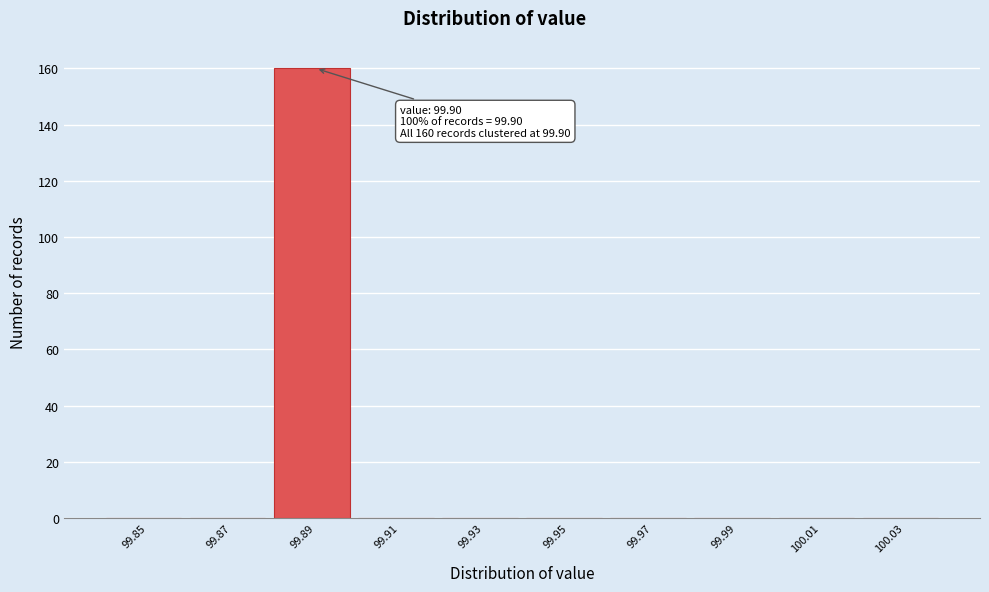

Reading left to right, extract all data points from this chart.

99.85=0	99.87=0	99.89=160	99.91=0	99.93=0	99.95=0	99.97=0	99.99=0	100.01=0	100.03=0